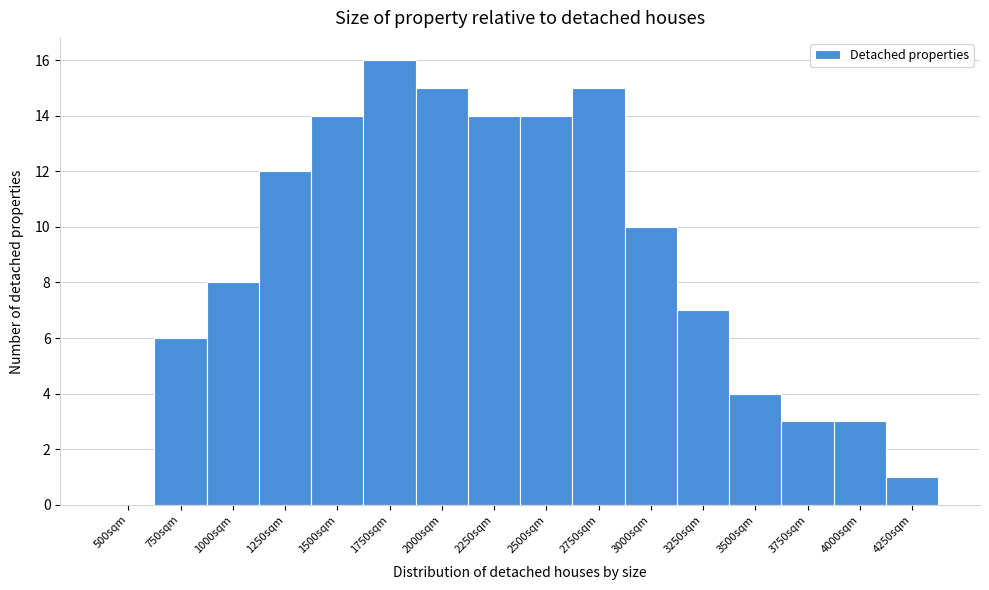

Reading left to right, extract all data points from this chart.

500sqm=0	750sqm=6	1000sqm=8	1250sqm=12	1500sqm=14	1750sqm=16	2000sqm=15	2250sqm=14	2500sqm=14	2750sqm=15	3000sqm=10	3250sqm=7	3500sqm=4	3750sqm=3	4000sqm=3	4250sqm=1